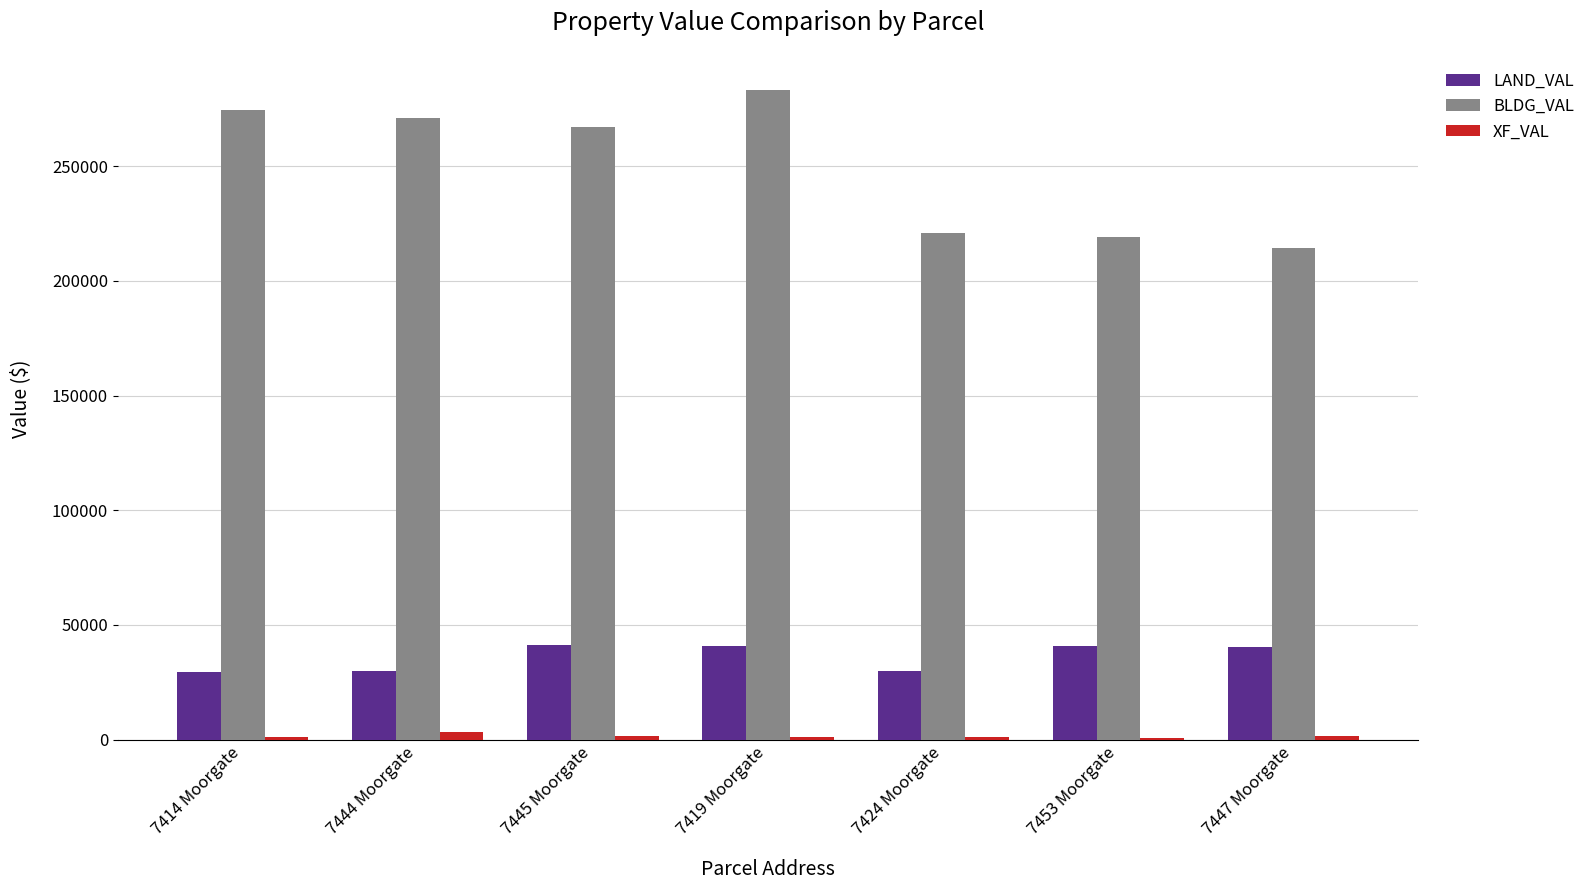

The LAND_VAL series shows 56381 at 7419 Moorgate. True or false?

False